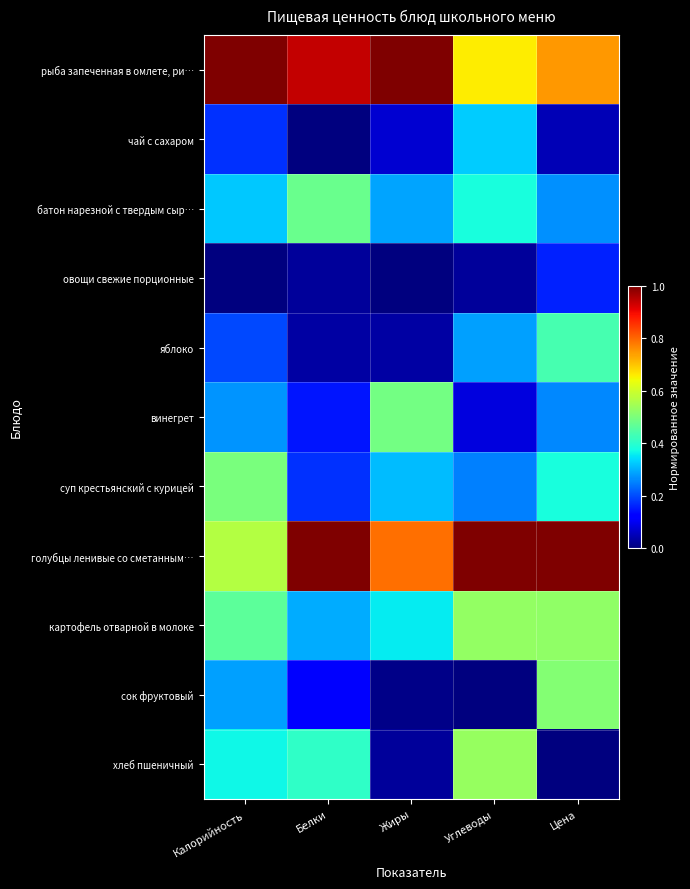

Which series has the largest total across all categories?

голубцы ленивые со сметанным…